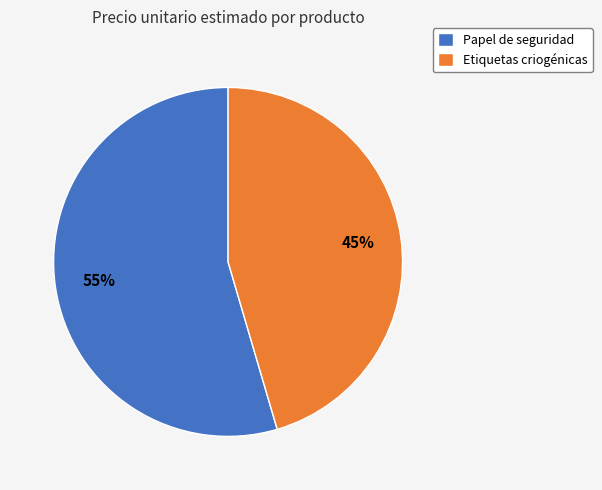

What is the majority slice?

Papel de seguridad